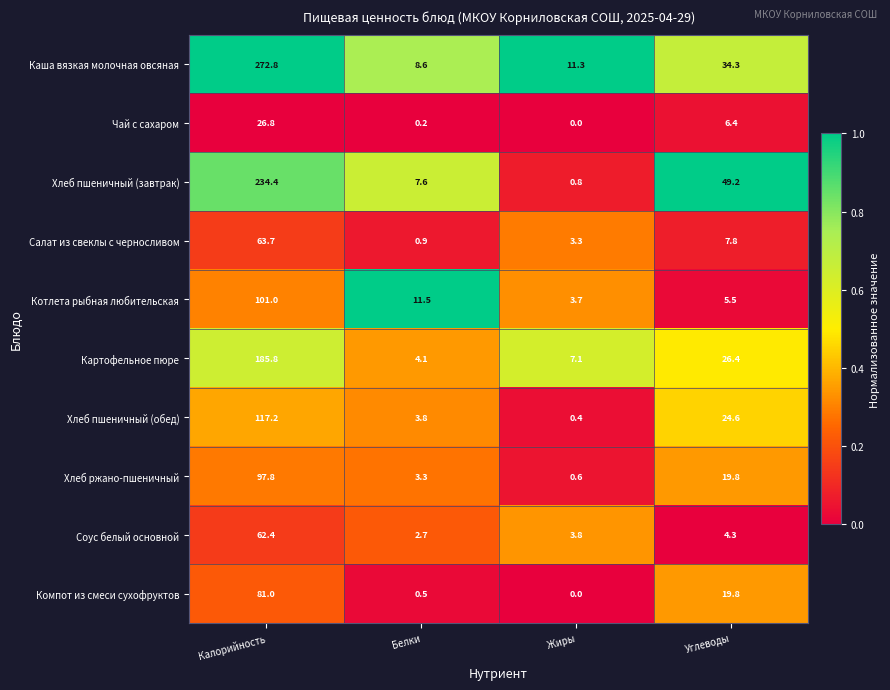

What is the highest value of the Чай с сахаром series?

26.8